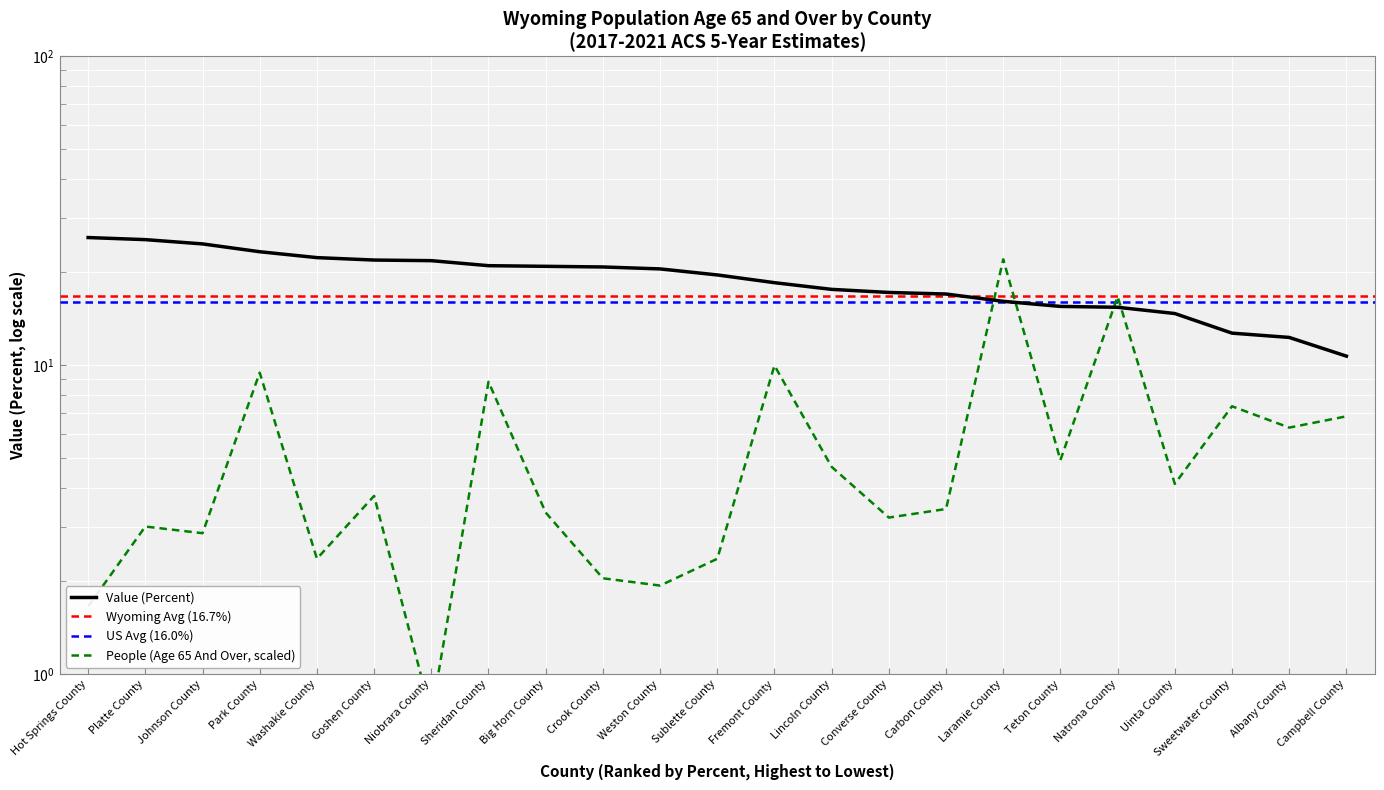

In People (Age 65 And Over), how many points are lower than both neighbors (excluding endpoints)?

8